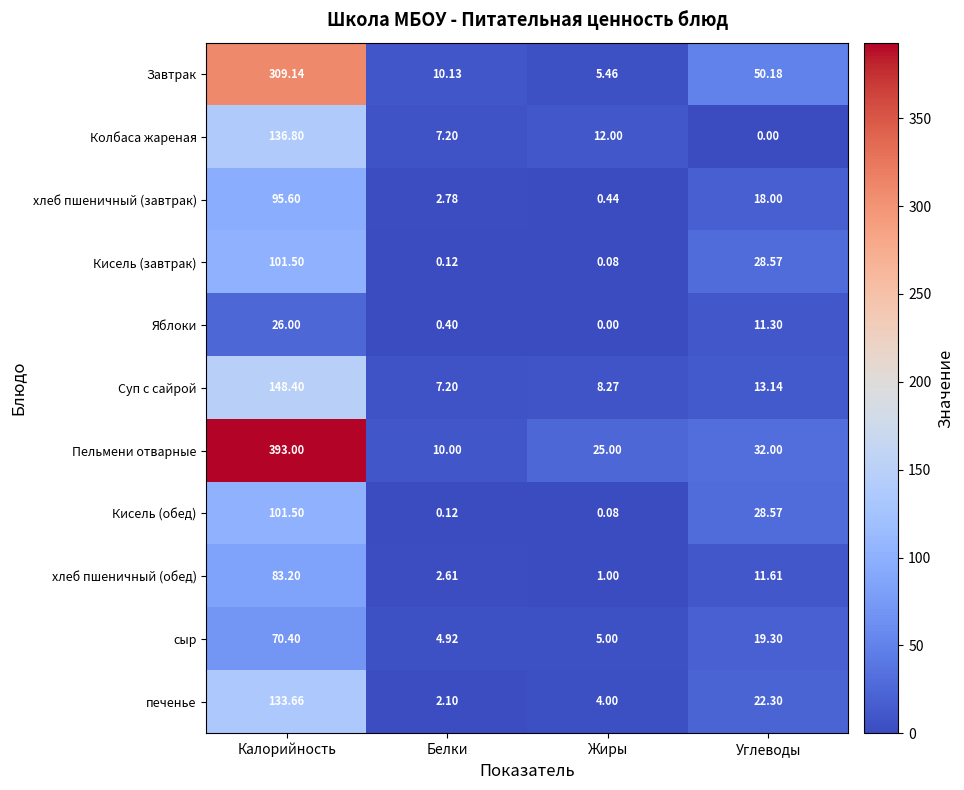

Which series changed the most between Калорийность and Жиры?

Пельмени отварные